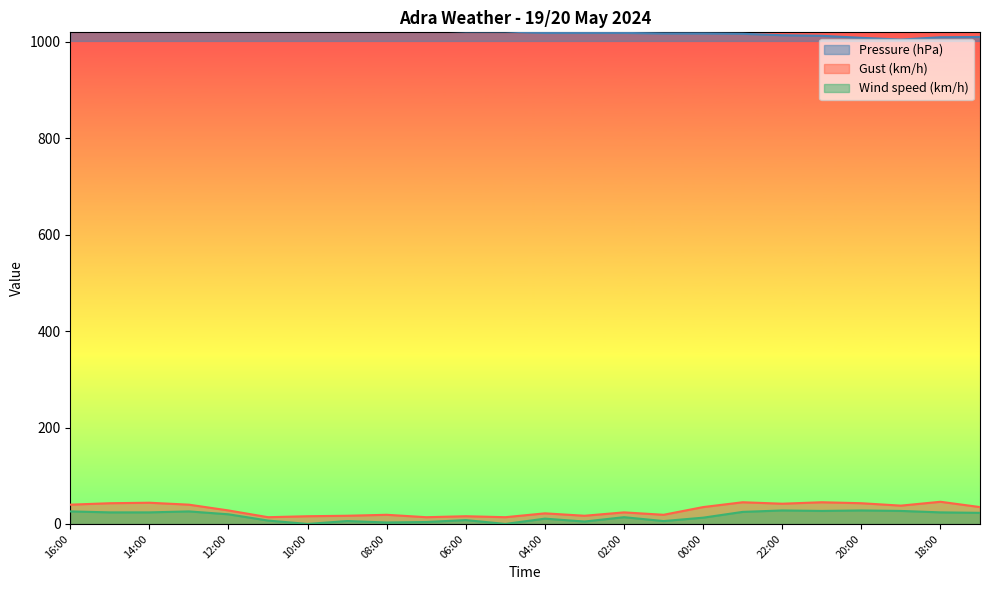

At which label does Pressure (hPa) first exceed 1021?

16:00